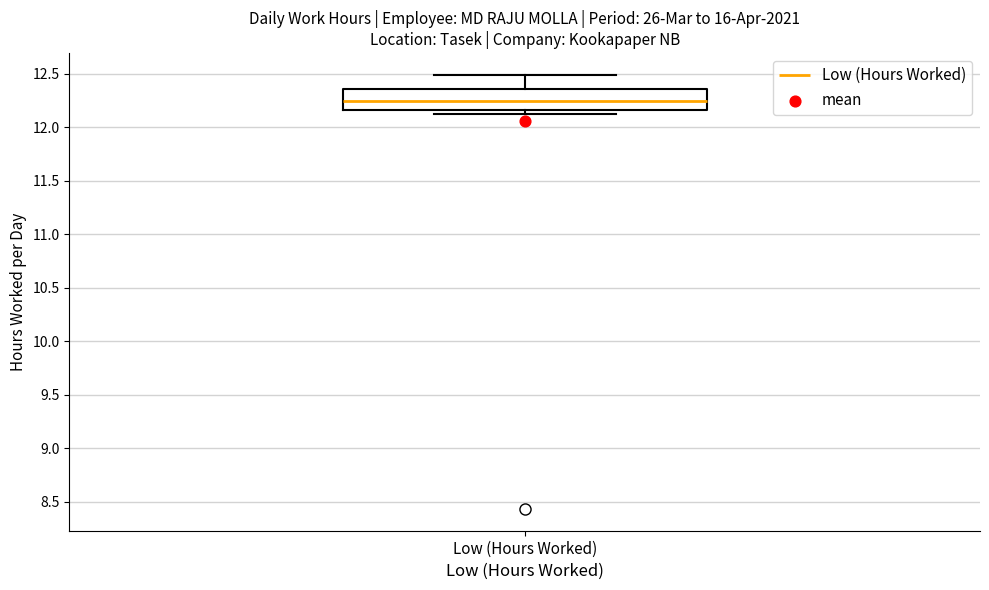

Where does the median line of the box for Low (Hours Worked) sit on the y-axis? The values are not printed on the chart, so give them approximately, as read against the axis.

12.25